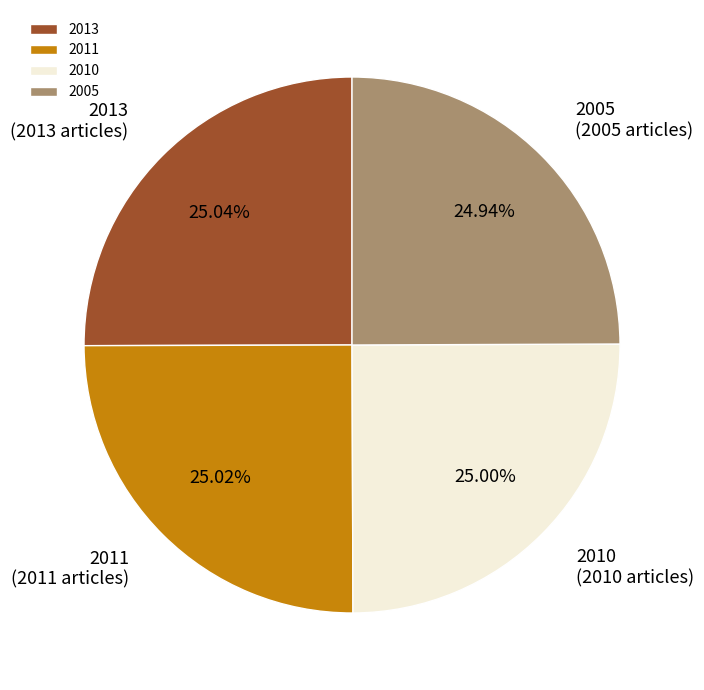

Does 2005 account for over 50% of the chart?

No